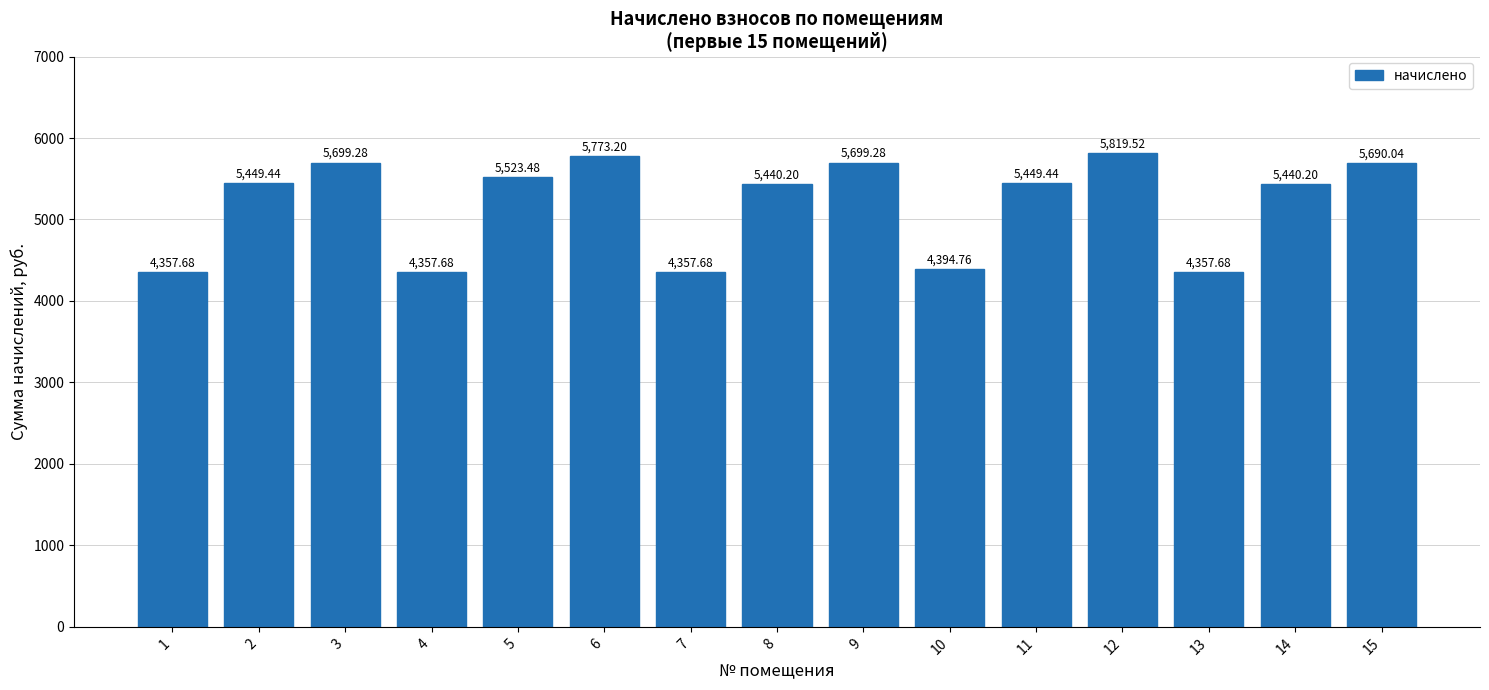

How many values are below 5449?

7